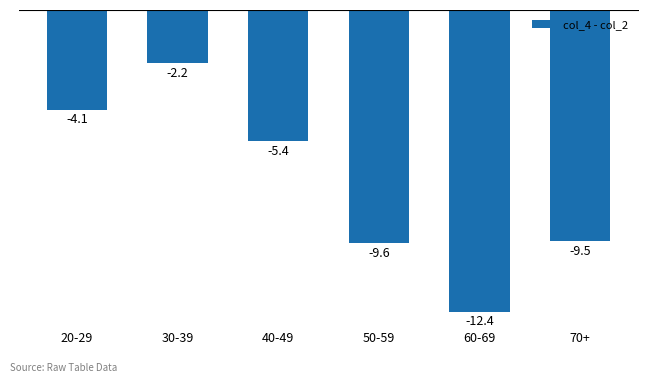

What is the average value?

-7.2